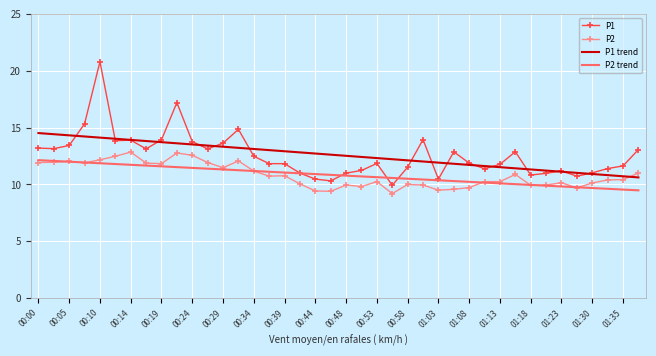

What is the minimum value shown in the chart?

9.2